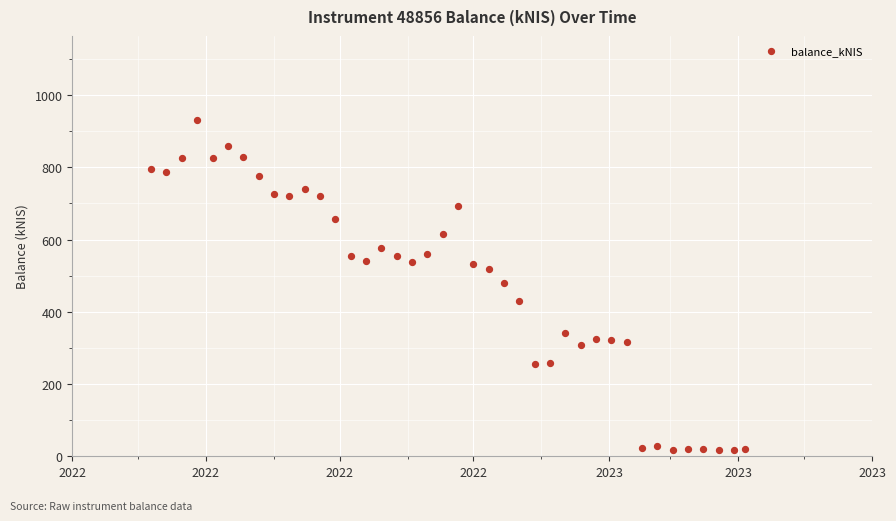

What is the range of Y values (max minus min)?

914.5